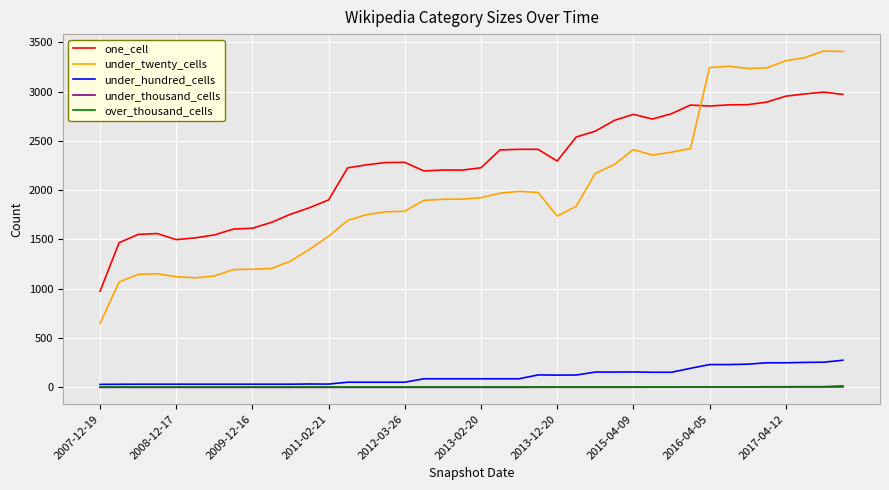

True or false: under_thousand_cells and one_cell cross at least once.

False